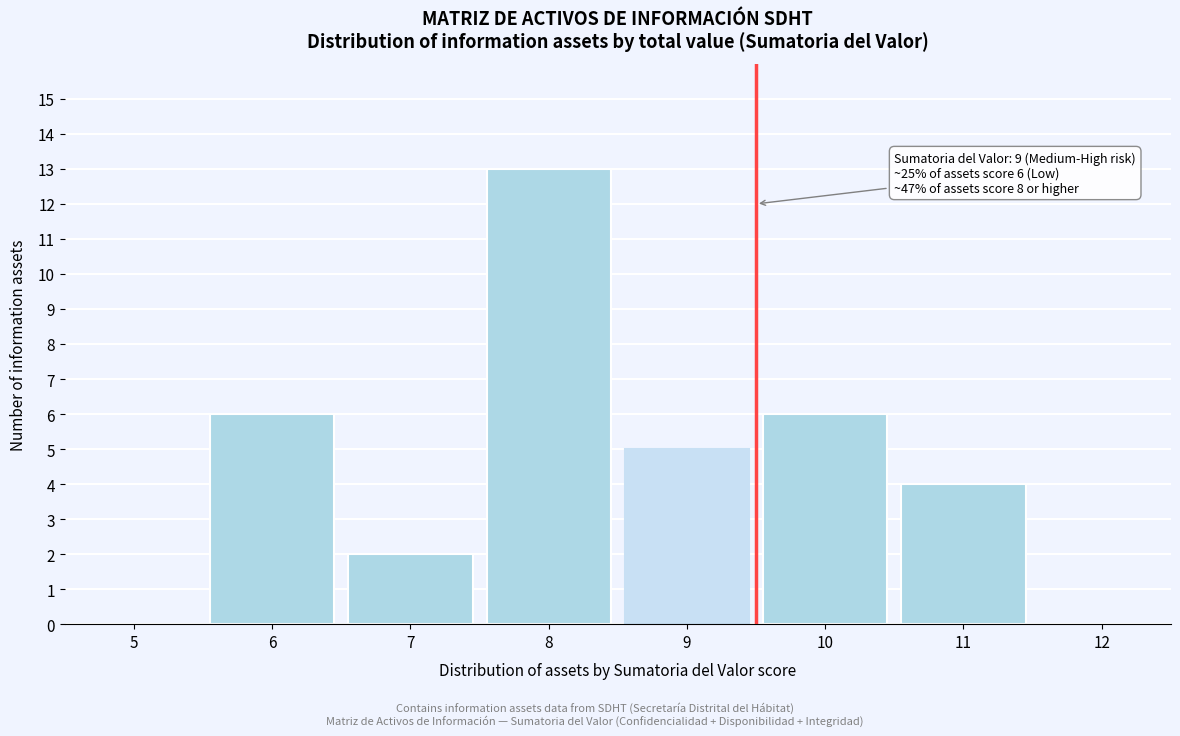

Reading left to right, list all the values displayed in this chart.

5=0	6=6	7=2	8=13	9=5	10=6	11=4	12=0